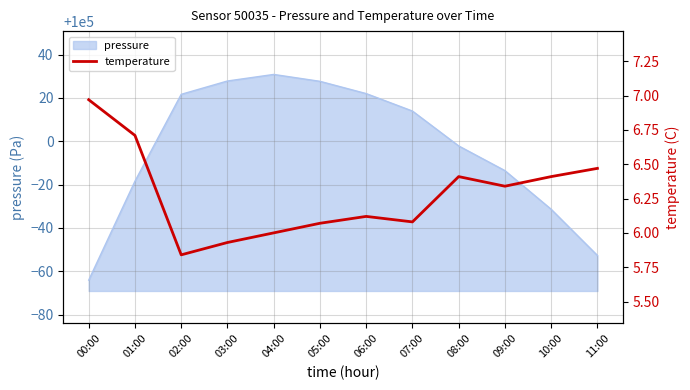

What is the value of the 1st point from the left?

7.0